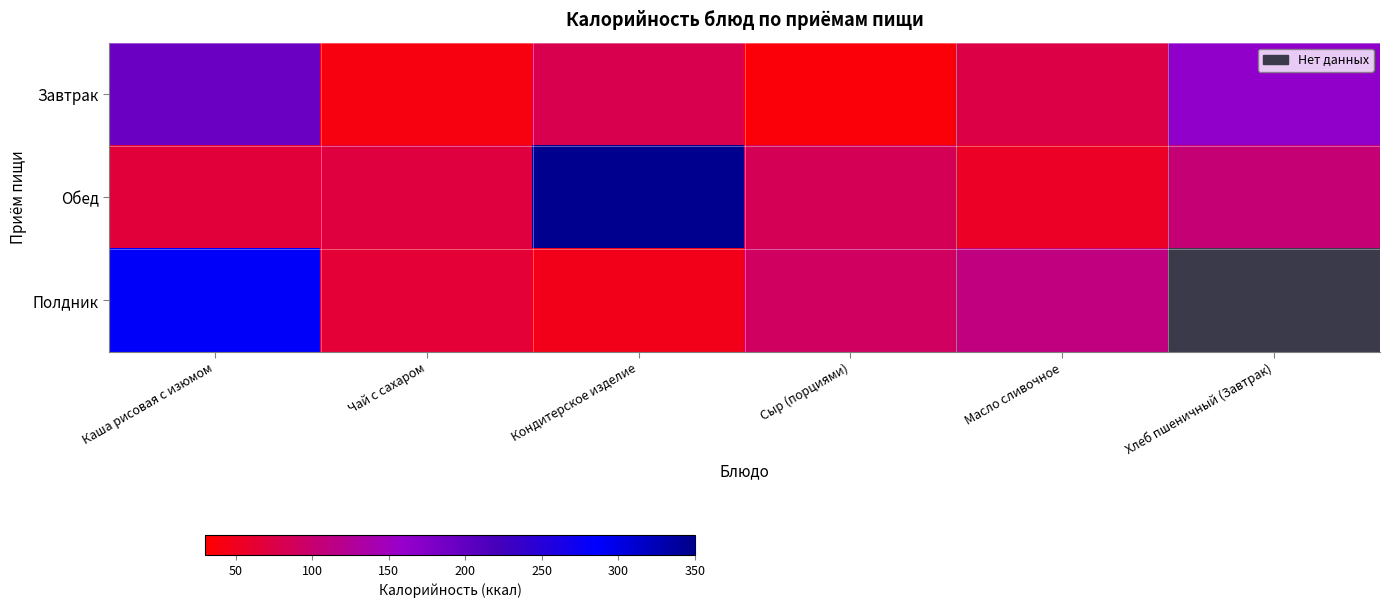

Which series has the widest spread of values?

Обед